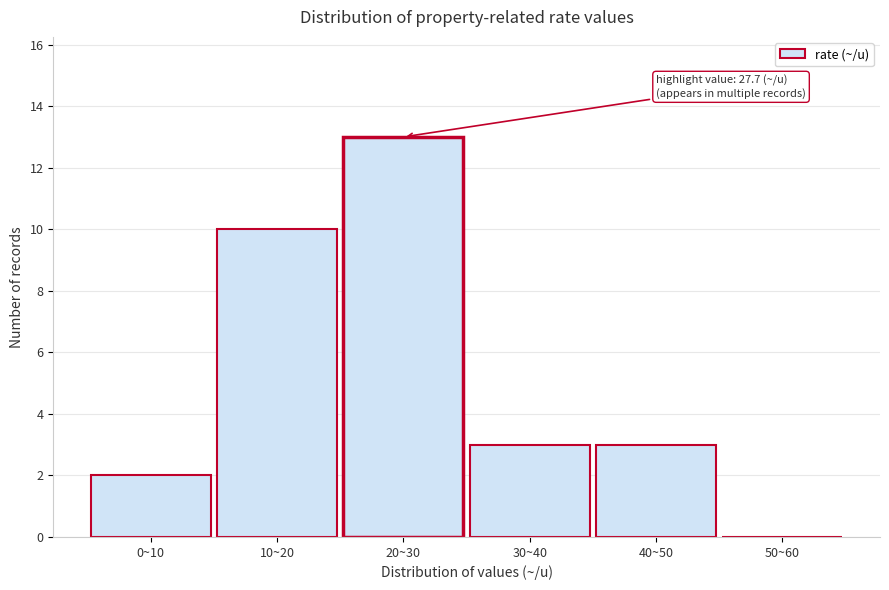

Reading left to right, extract all data points from this chart.

0~10=2	10~20=10	20~30=13	30~40=3	40~50=3	50~60=0